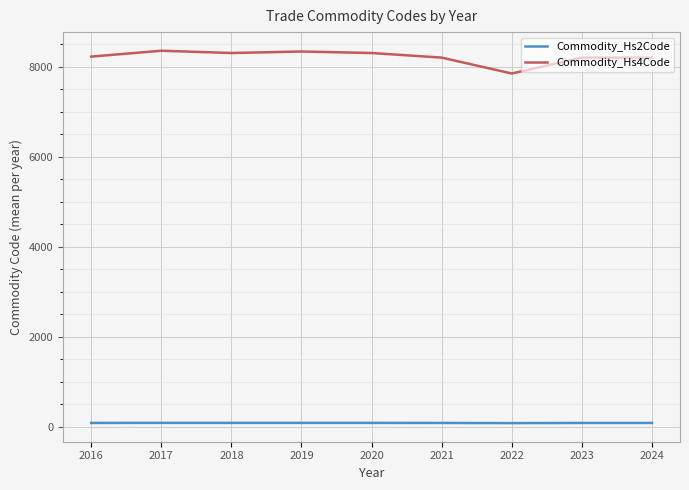

Does the chart display data point markers on the line(s)?

No